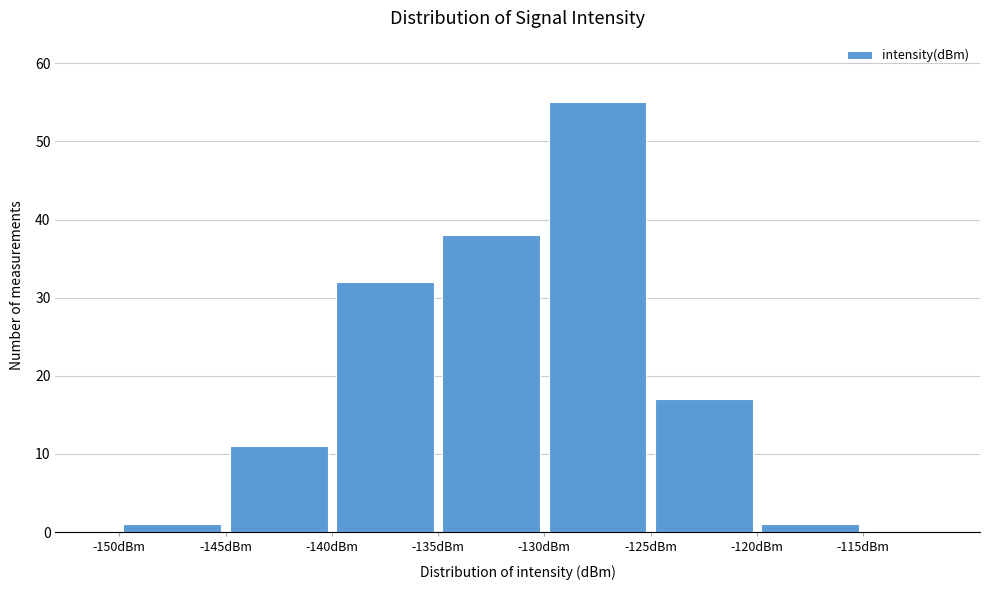

Reading left to right, transcribe this chart: for each bar, give the range it covers on the x-axis and its height. The values are not printed on the chart, so give them approximately, as read against the axis.

-150 to -145: 1
-145 to -140: 11
-140 to -135: 32
-135 to -130: 38
-130 to -125: 55
-125 to -120: 17
-120 to -115: 1
-115 to -110: 0